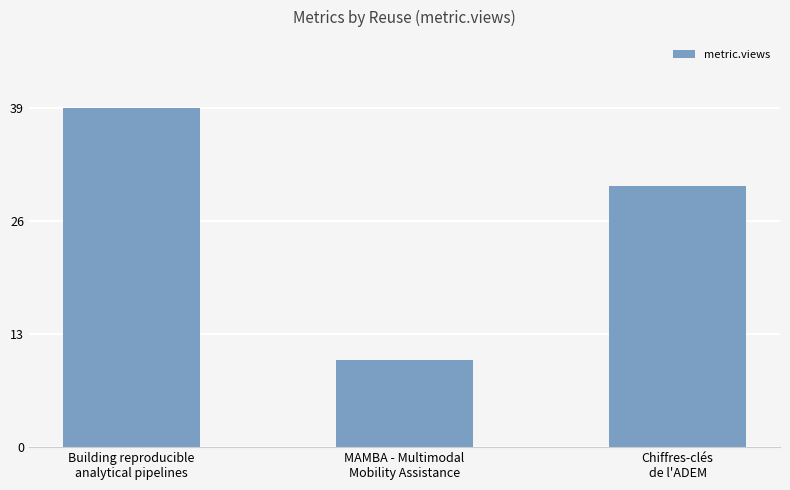

What is the smallest value displayed?

10